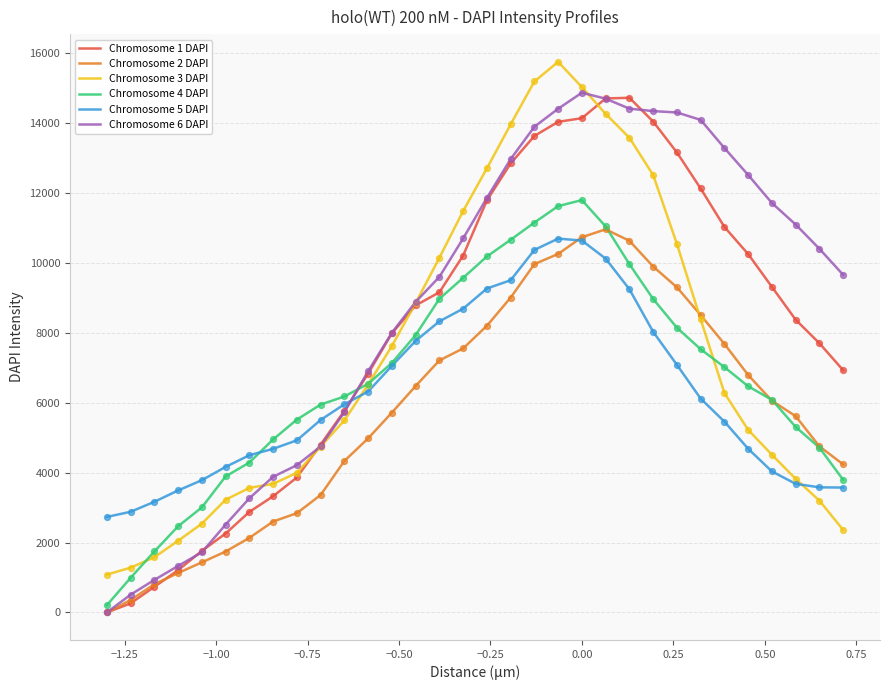

Which series ends up on top after the final intersection of Chromosome 5 DAPI and Chromosome 1 DAPI?

Chromosome 1 DAPI